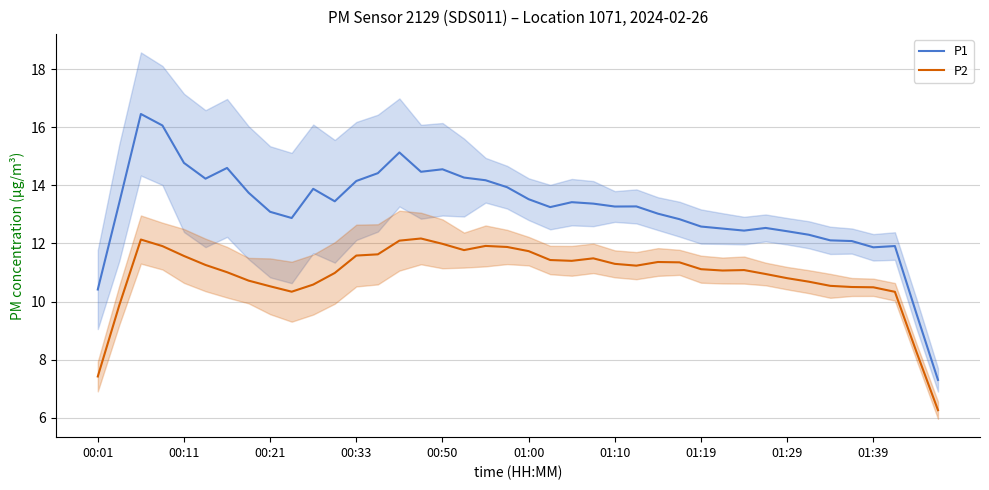

What is the total value across all series at 35?

22.6